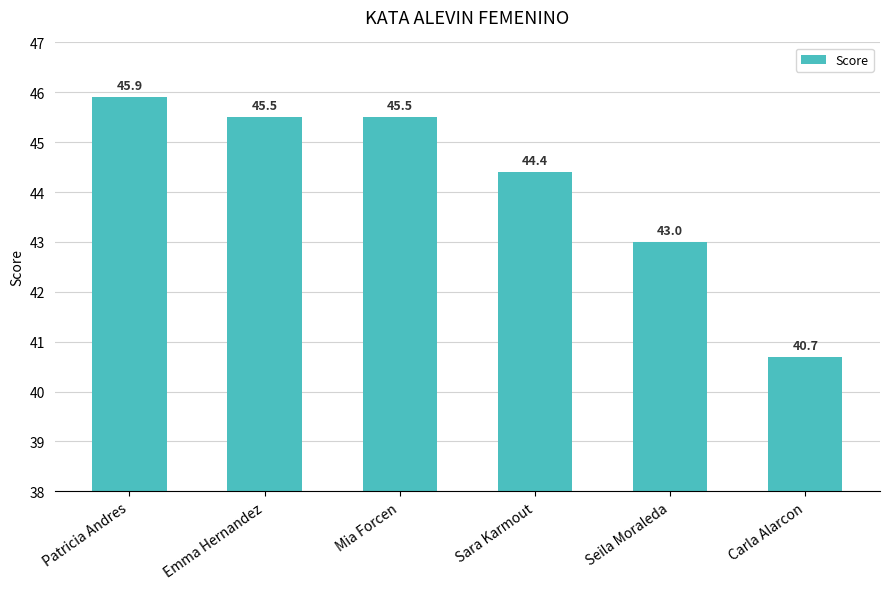

At which category does the chart reach its peak across all series?

Patricia Andres